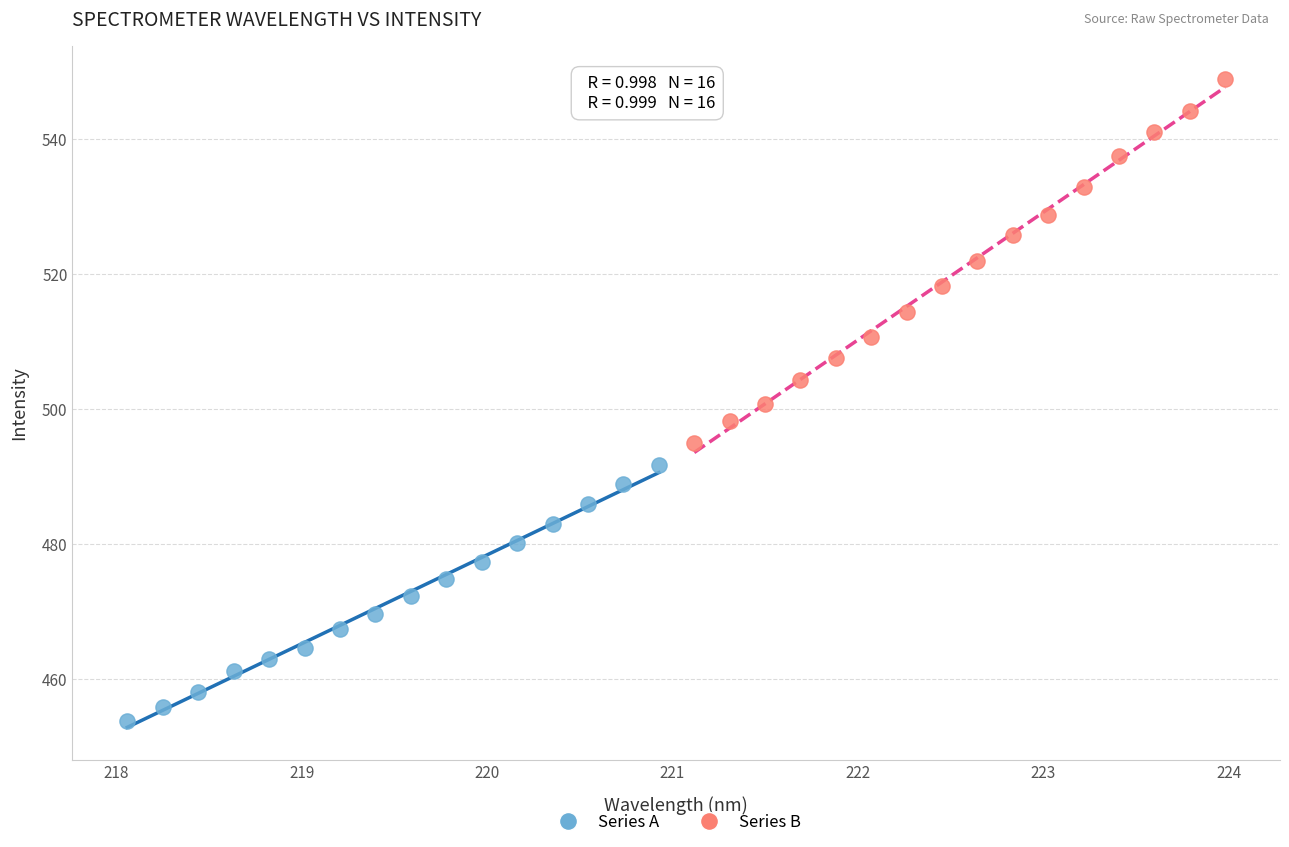

Which series has the largest Y range (max minus min)?

Series B